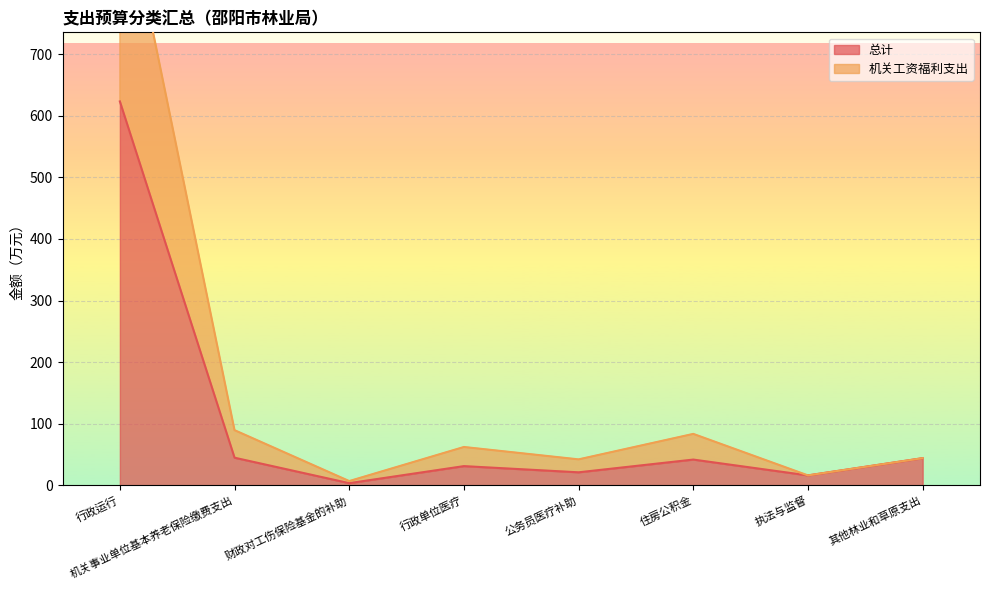

How many interior local valleys does the 机关工资福利支出 series have?

3